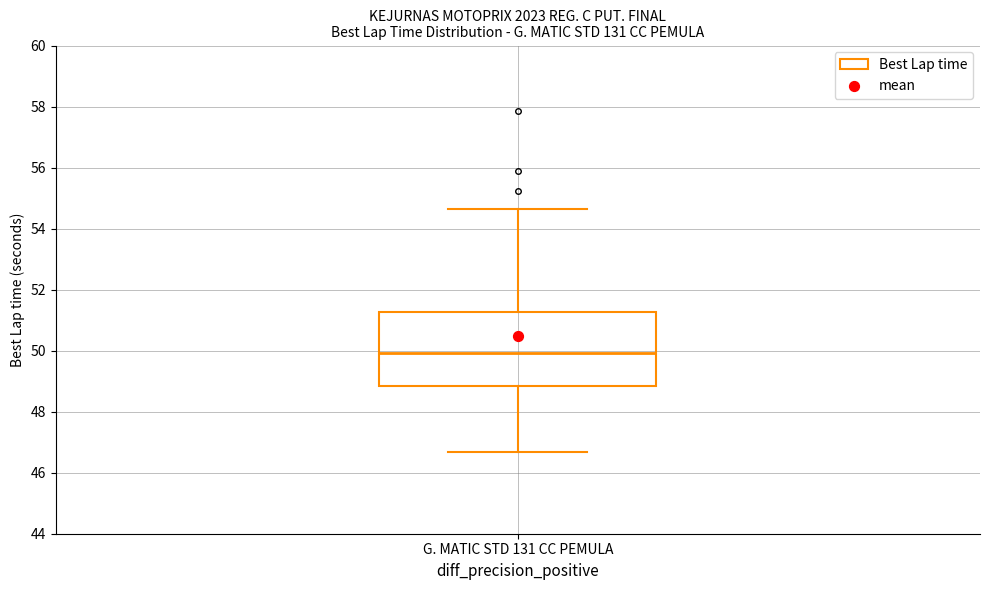

Transcribe this box plot: give where the median line is, the range the box spans, and where the two whiskers end, as read against the y-axis. The values are not printed on the chart, so give them approximately, as read against the axis.

median 50.0, box 48.8 to 51.2, whiskers 46.6 to 54.6